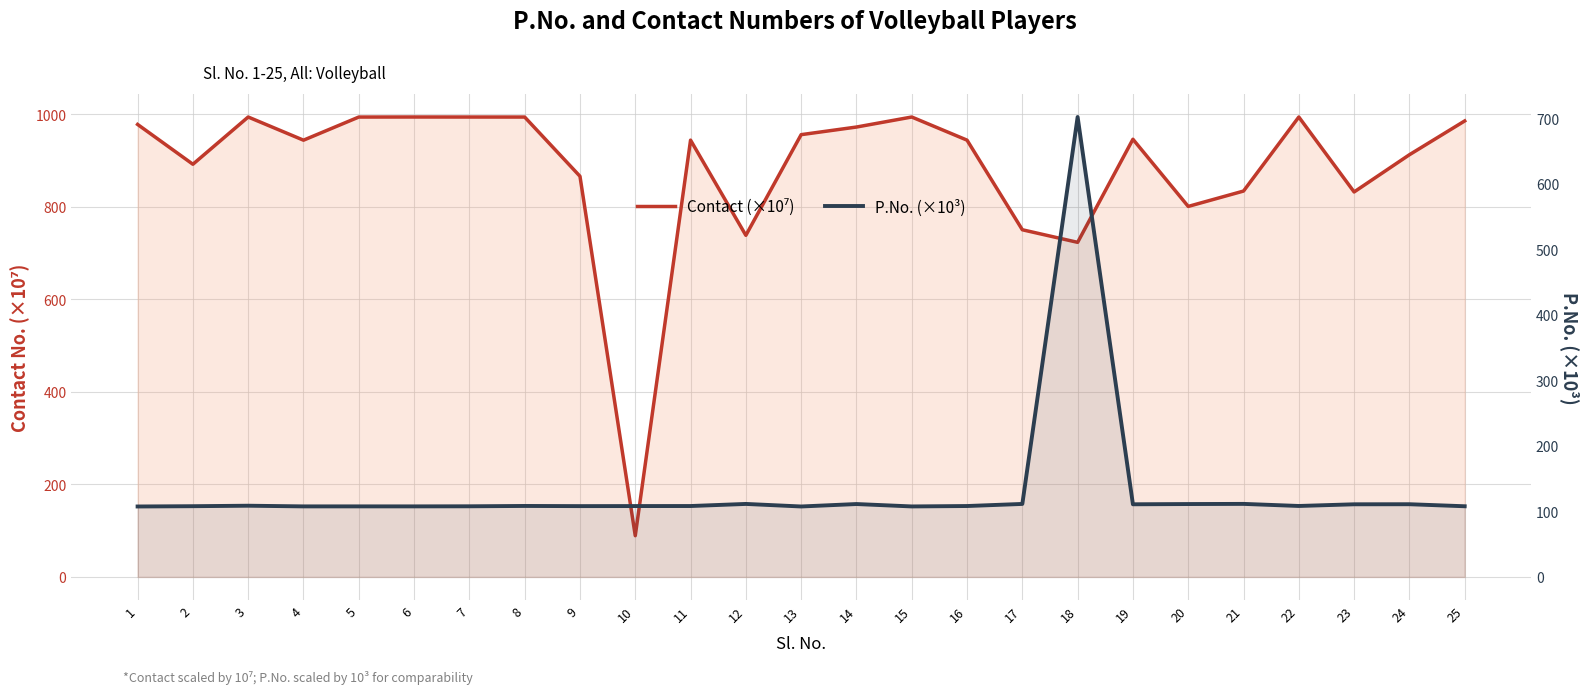

Which category has the highest value across all series?

6